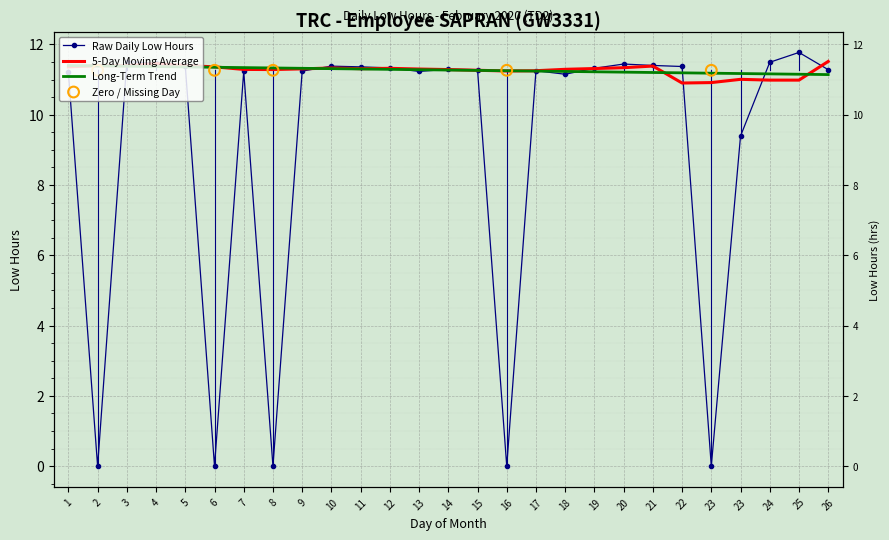

Which has a higher value, 4 or 23?

4